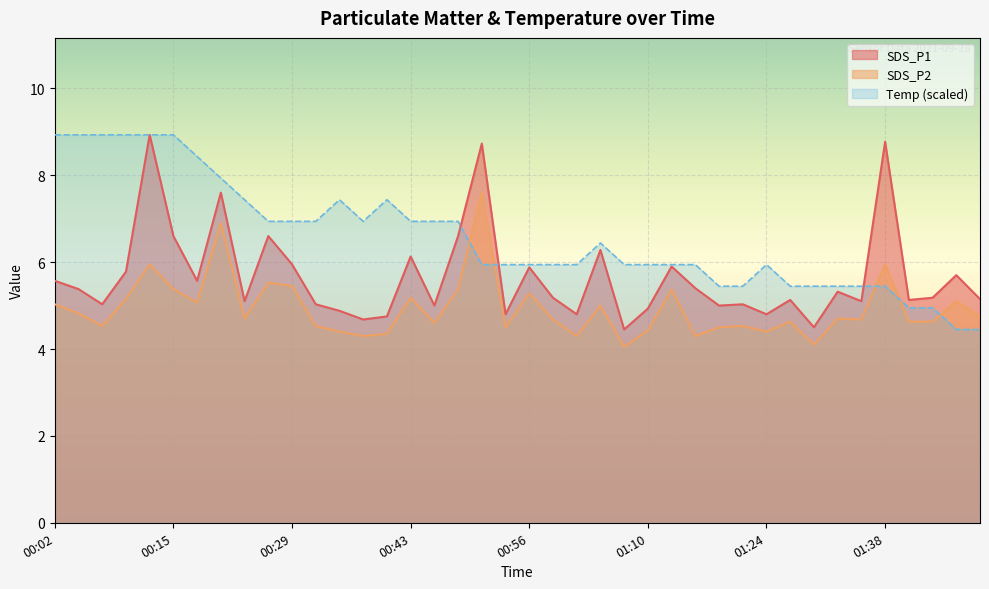

Rank the series by their maximum value, from highest to lowest.

SDS_P1, SDS_P2